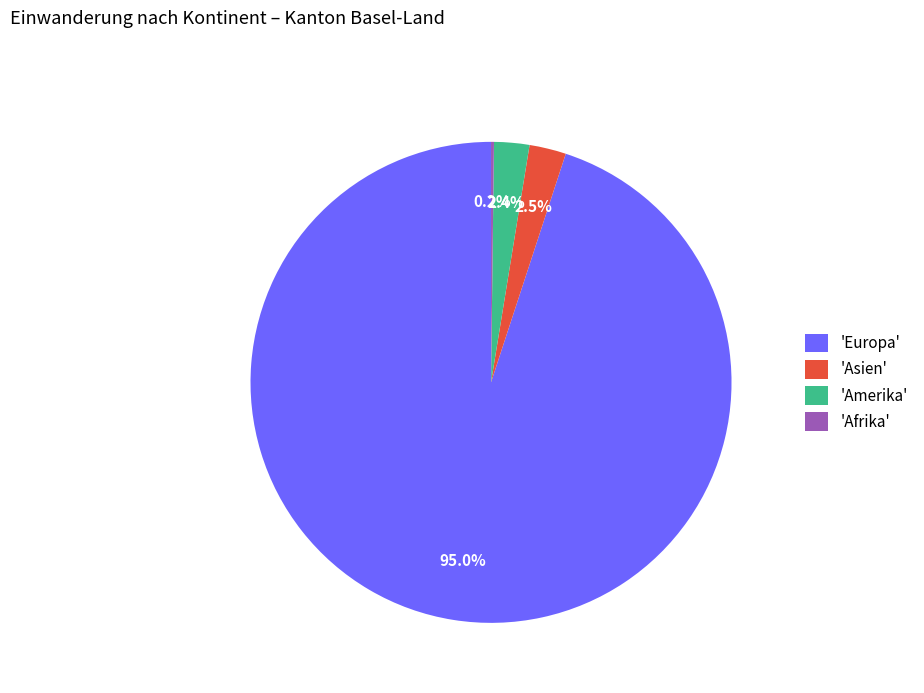

Which slice represents more than half of the pie?

'Europa'